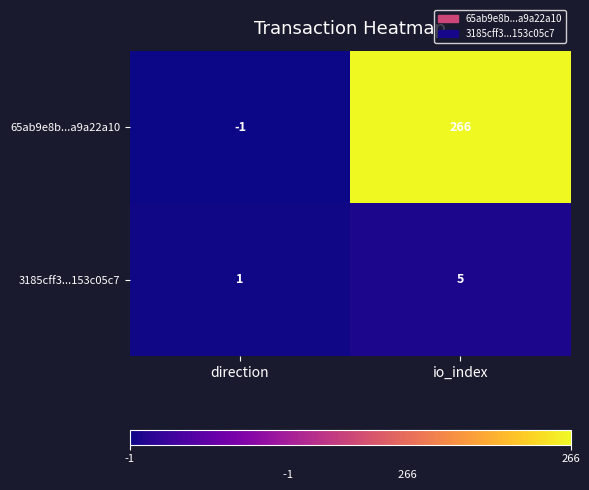

What is the difference between the maximum and minimum values in the 65ab9e8b...a9a22a10 series?

267